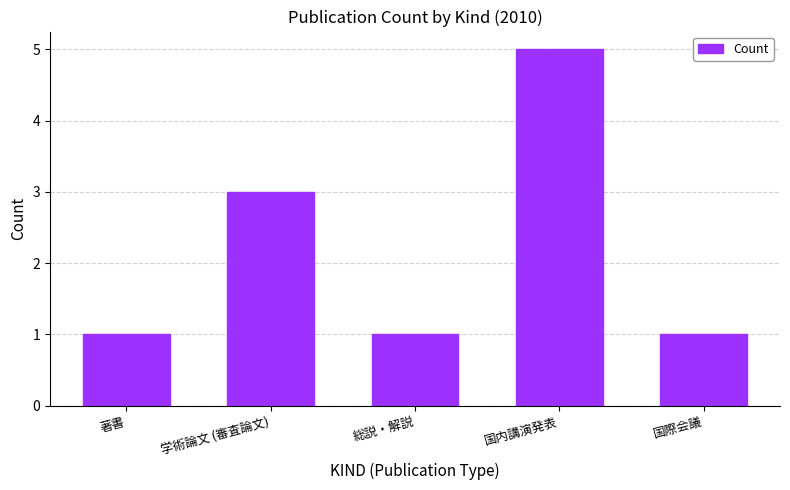

What is the approximate value at 著書?

1